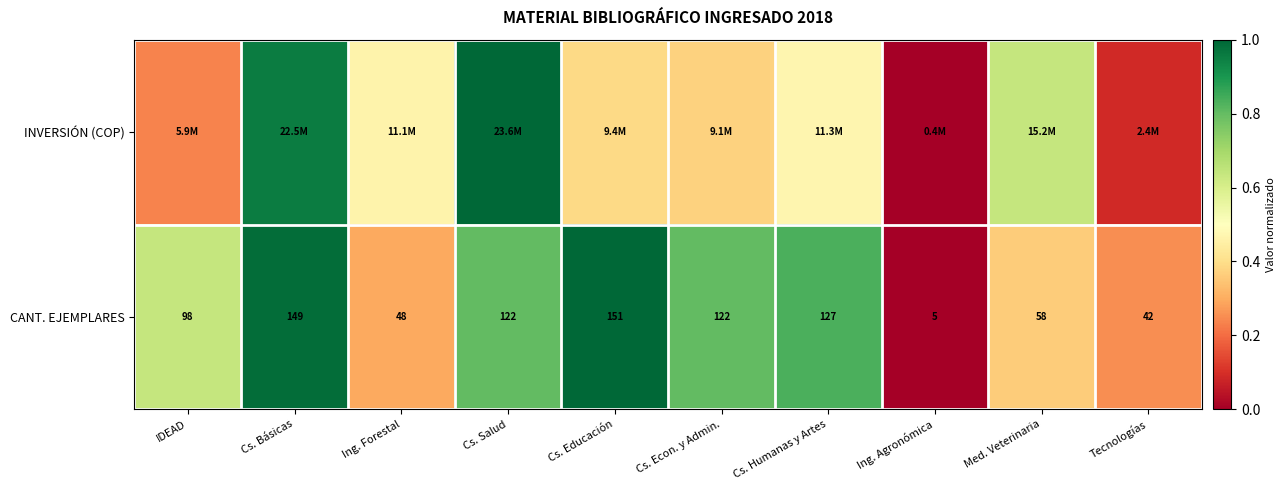

What is the difference between the highest and lowest values at Med. Veterinaria?

0.3